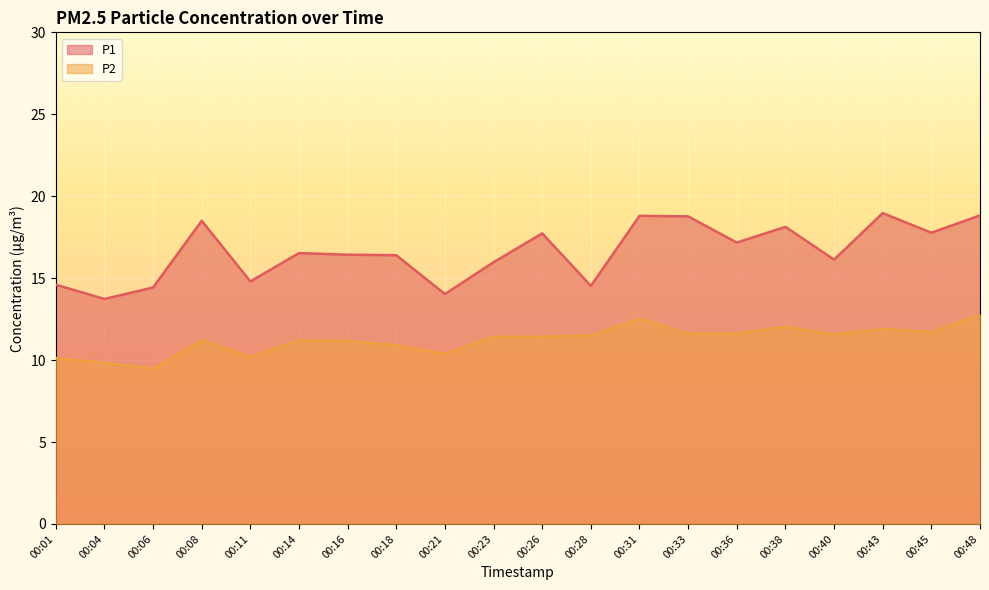

How many data points does each series have?

20